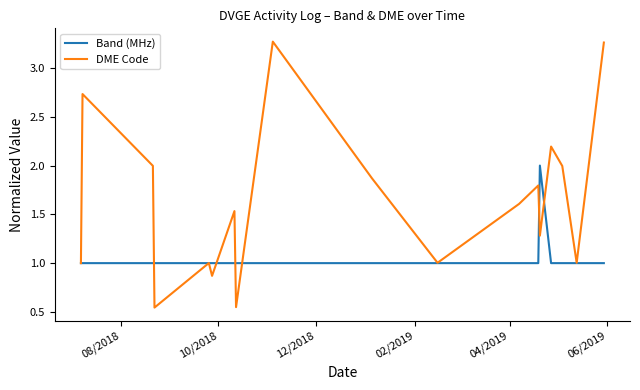

Which series has the largest range (max minus min)?

DME Code